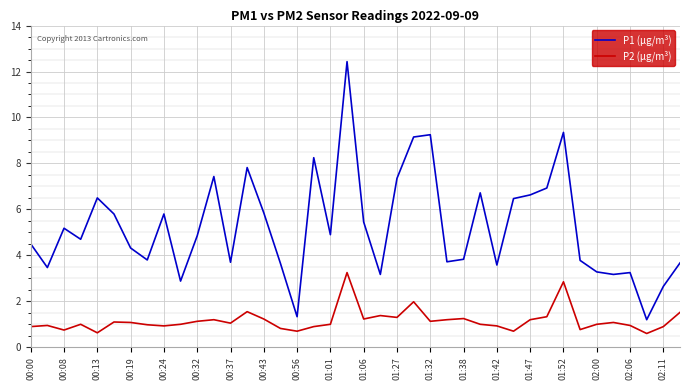

In P2 (µg/m³), how many points are lower than both neighbors (excluding endpoints)?

11